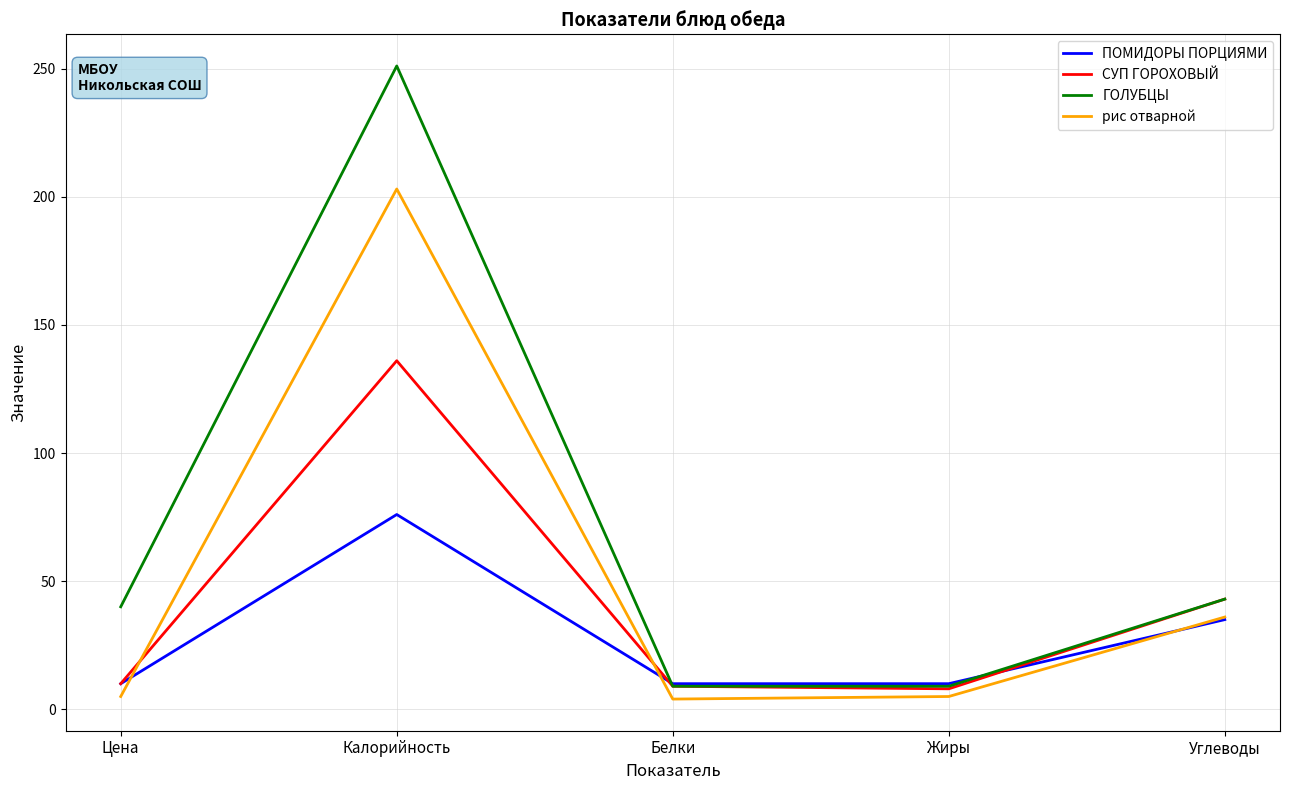

Which series has the largest total across all categories?

ГОЛУБЦЫ